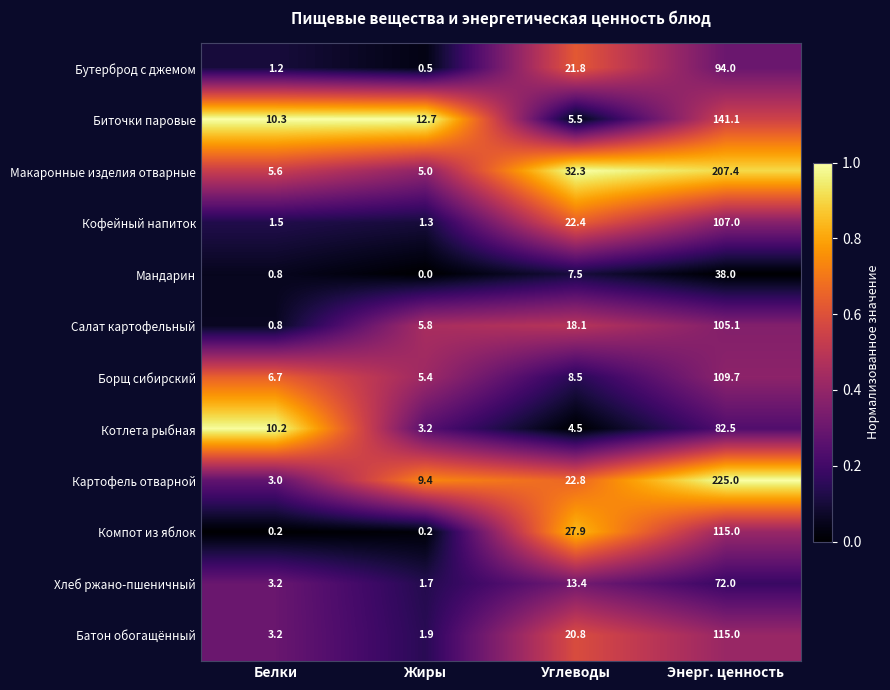

Which series has the largest total across all categories?

Картофель отварной